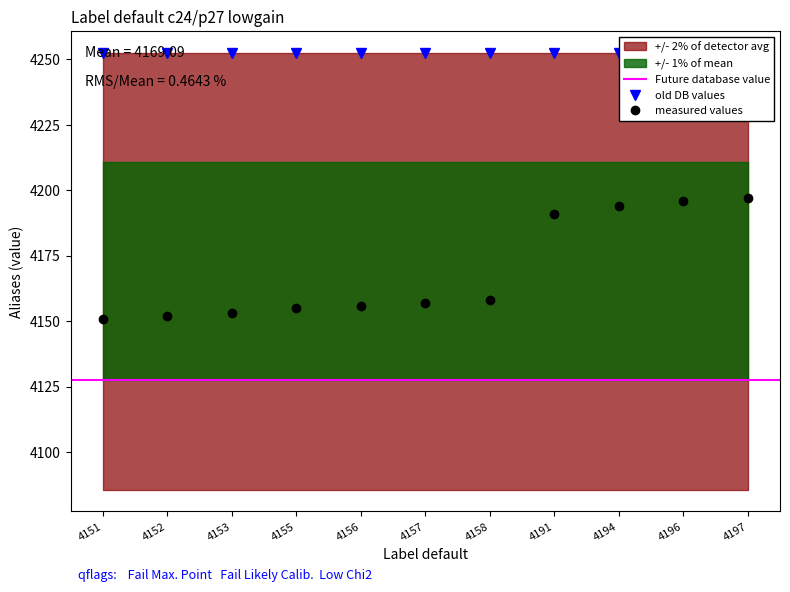

The chart shows a value of 5776 at 4194. True or false?

False